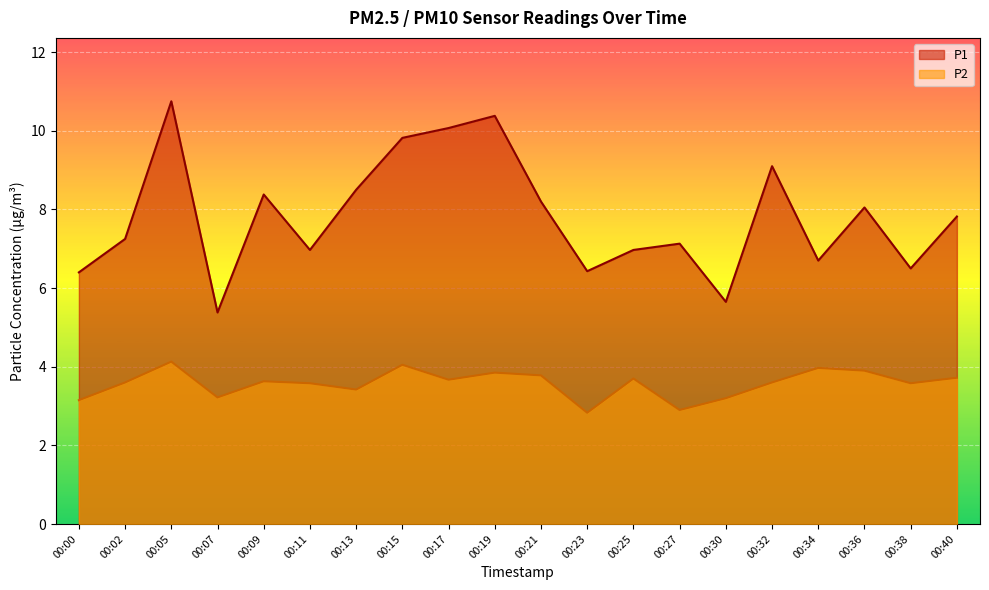

How many values in the P2 series are below 3?

2